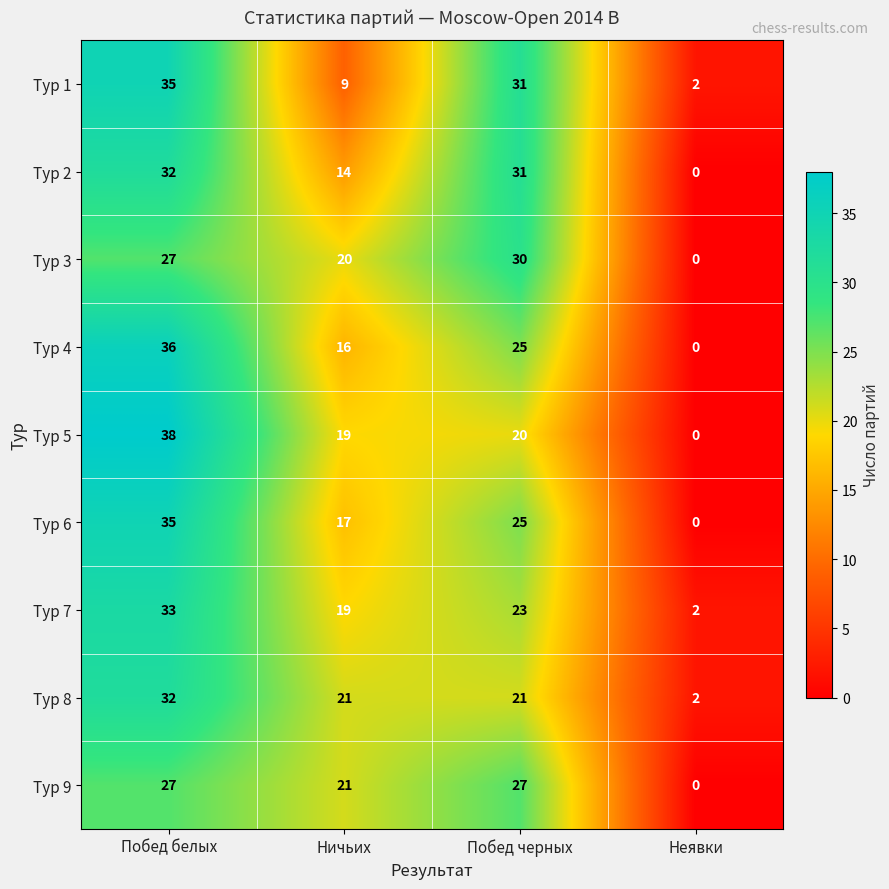

What is the average value of the Тур 1 series?

19